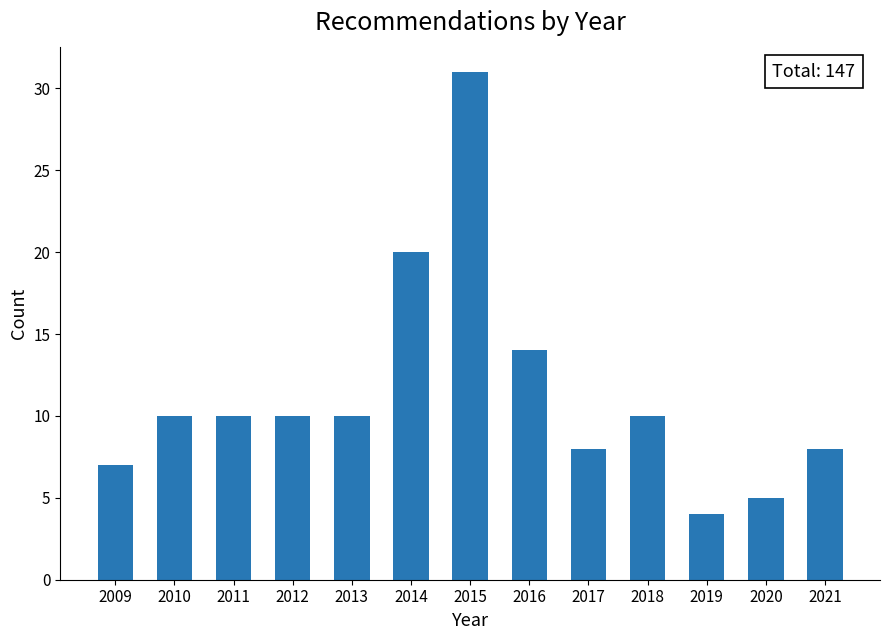

Reading left to right, what are all the values shown in this chart?

7	10	10	10	10	20	31	14	8	10	4	5	8